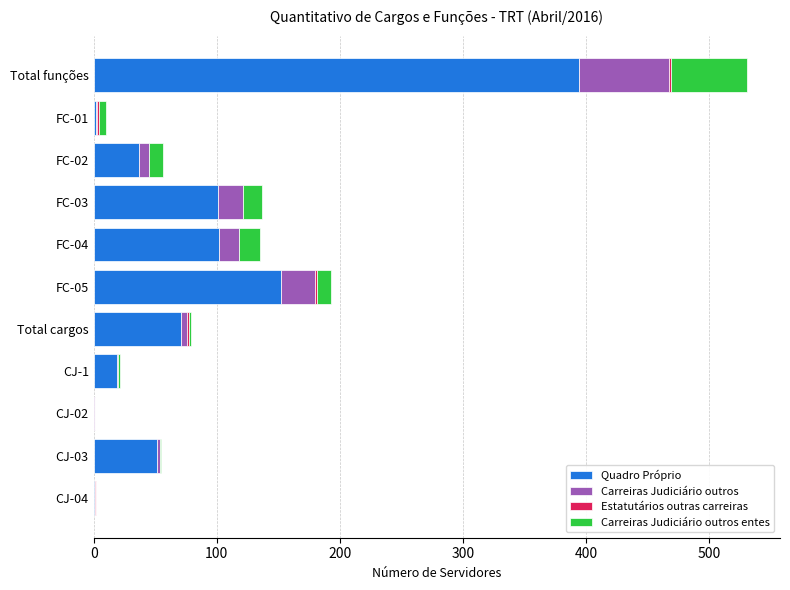

At which category is the sum across all series the highest?

Total funções